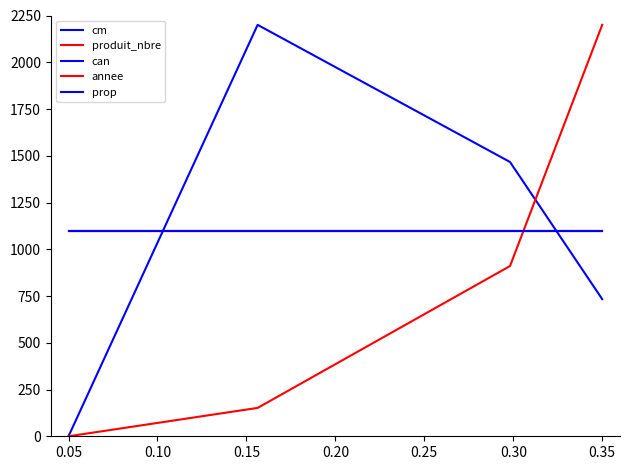

Is this an area chart (filled region under the line)?

No